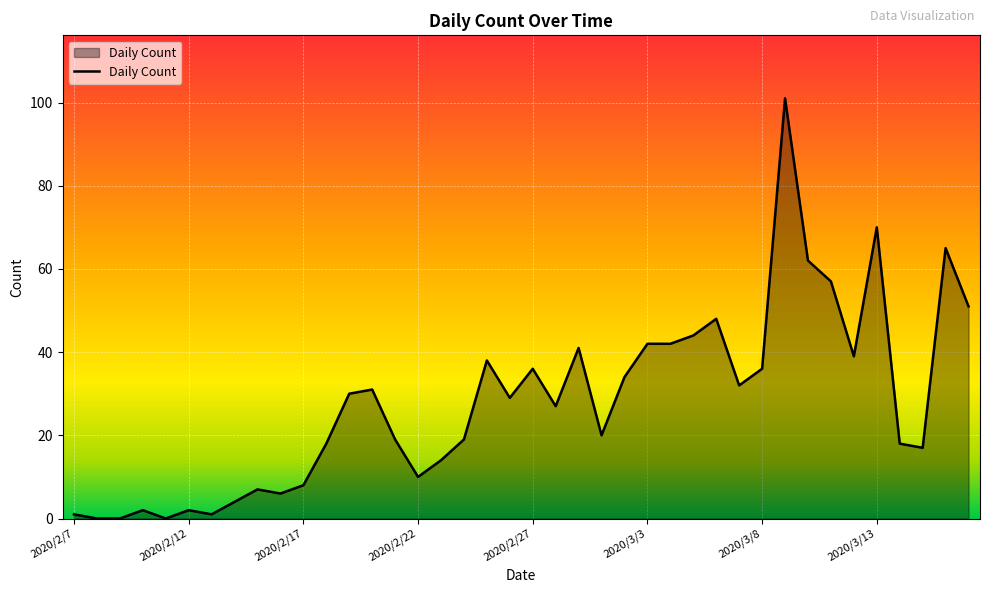

What is the greatest value displayed?

101